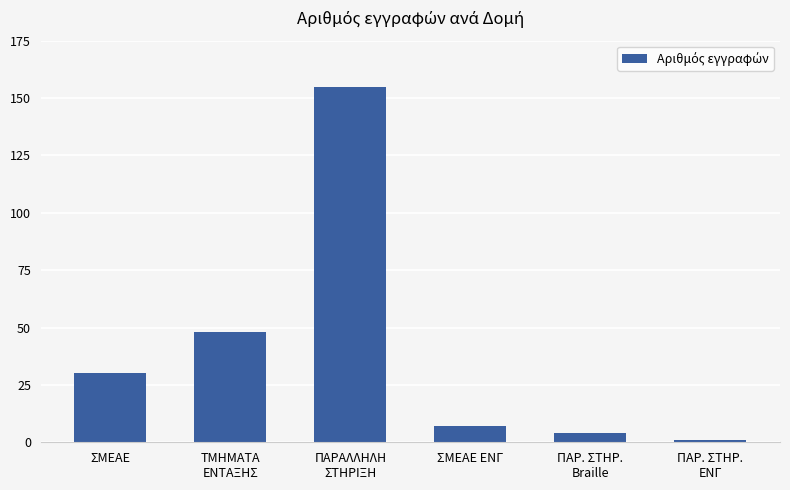

What is the value of the 5th bar from the left?

4